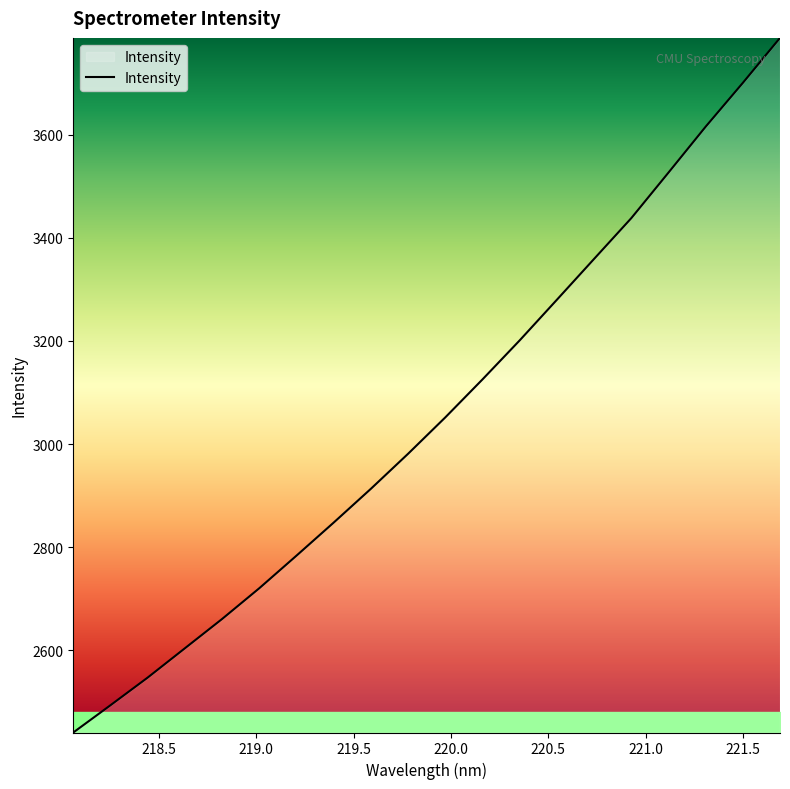

What is the difference between the maximum and minimum values?

1347.8